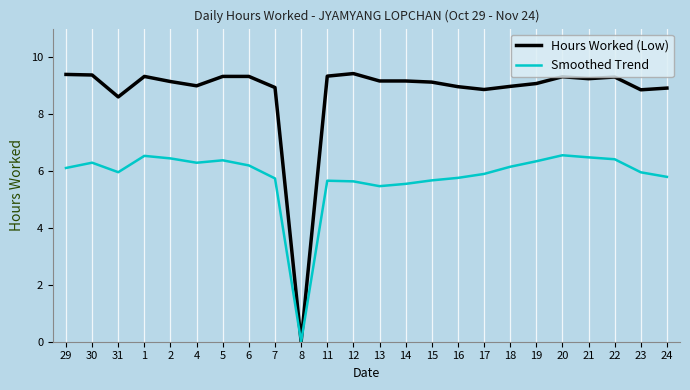

The value of Smoothed Trend at 5 is 6.4. True or false?

True